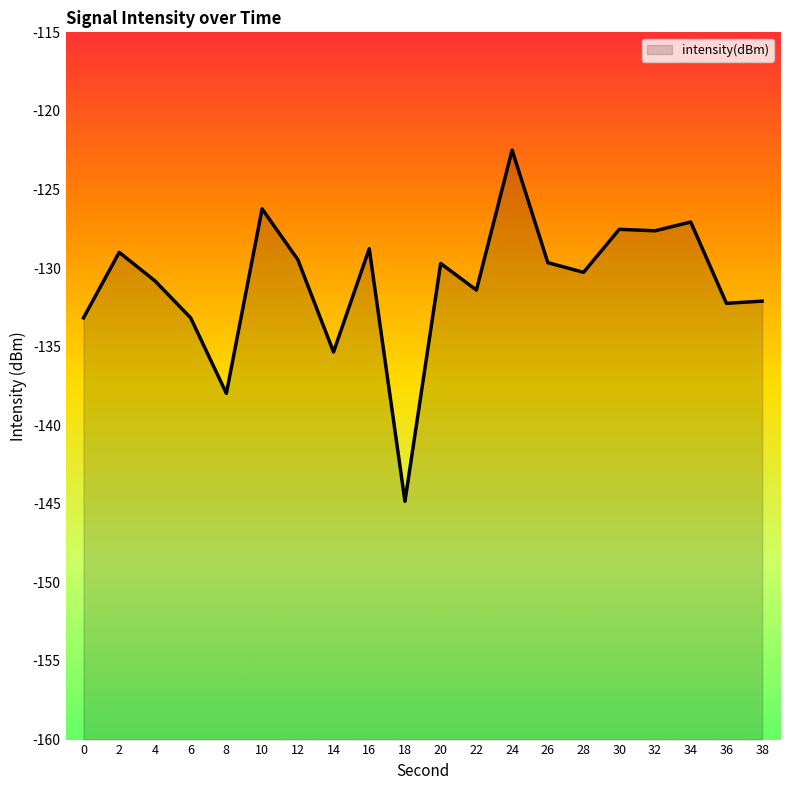

The value at 4 is -130.8. True or false?

True